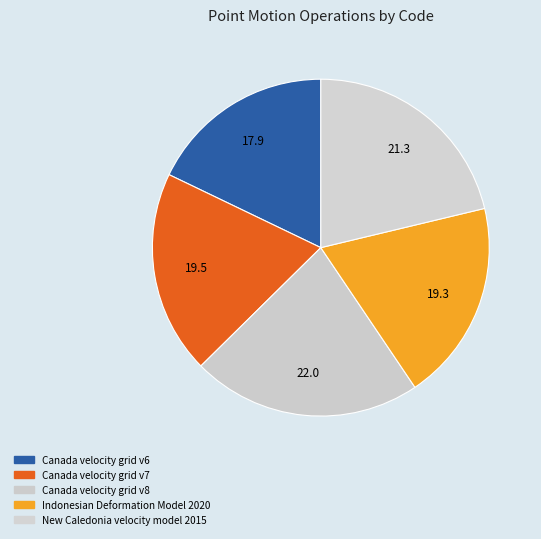

Approximately how many times larger is the value at New Caledonia velocity model 2015 compared to Canada velocity grid v6?

1.2